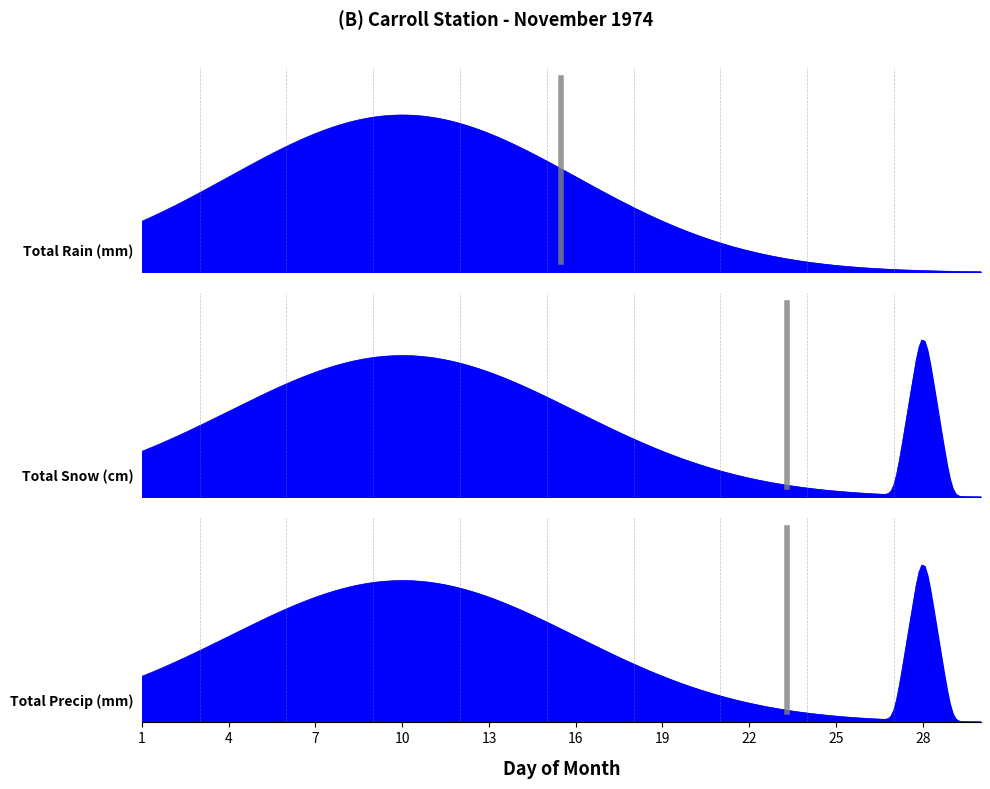

What is the difference between the highest and lowest values at 28?

0.5